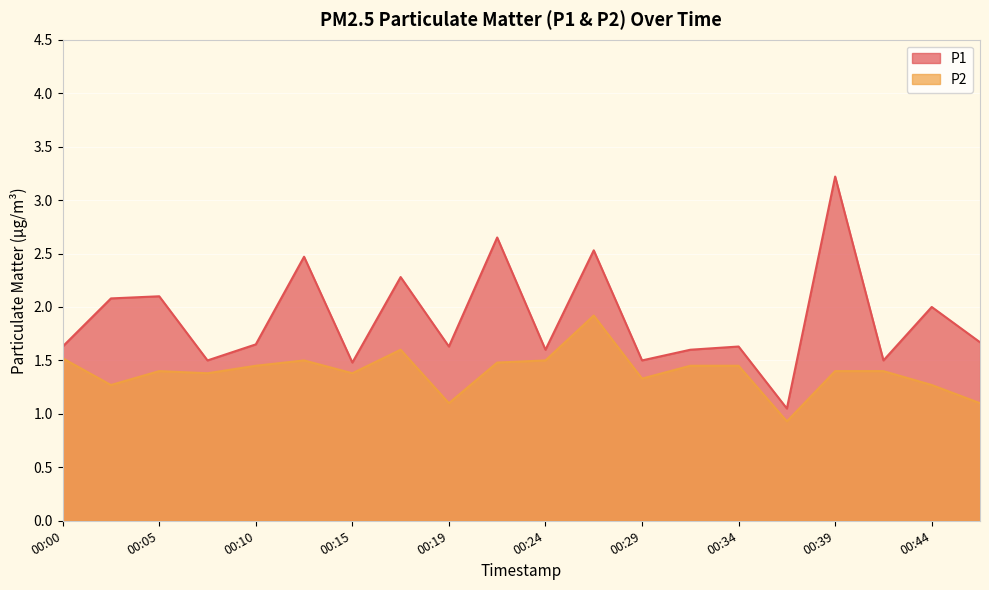

Does the chart display data point markers on the line(s)?

No